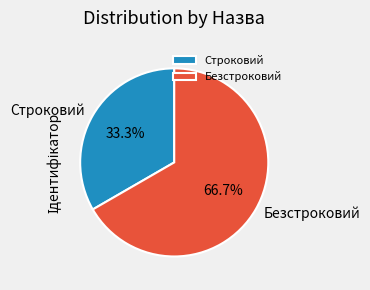

Count the number of slices in the pie.

2